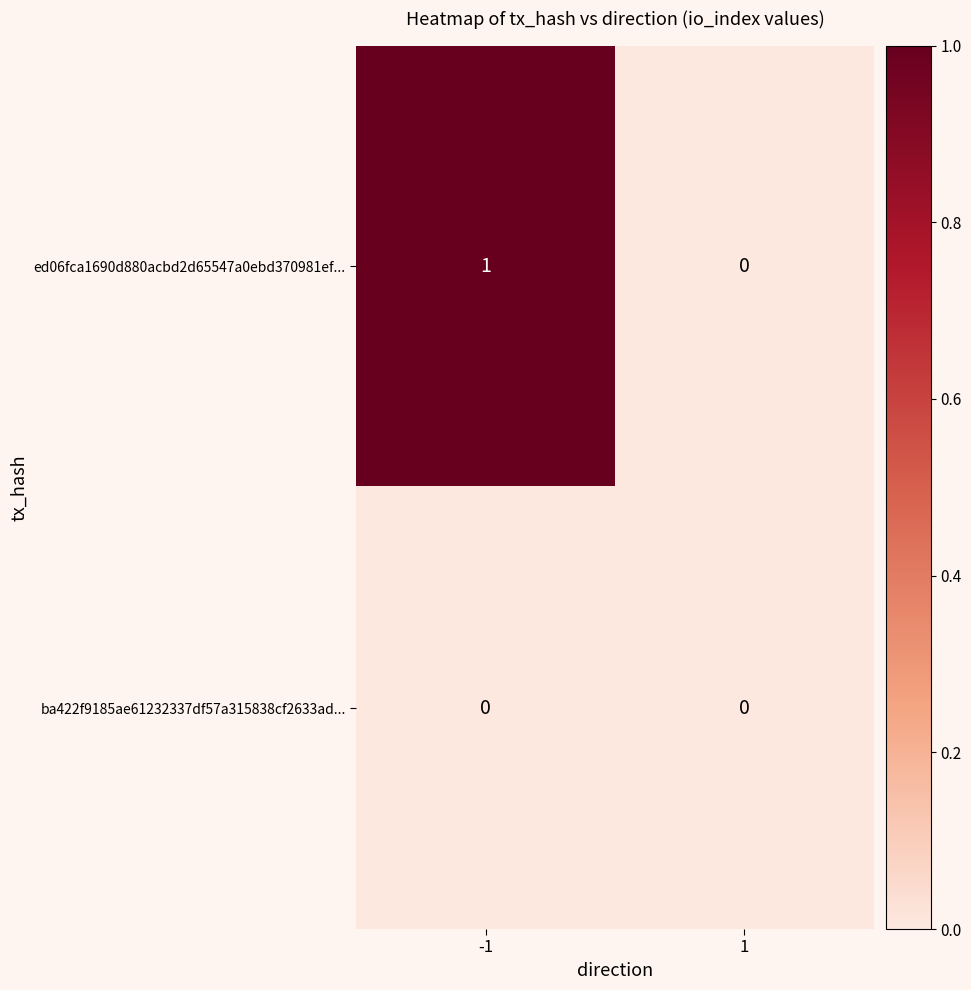

Reading left to right, transcribe all the data shown in this chart.

ed06fca1690d880acbd2d65547a0ebd370981ef...: -1=1	1=0
ba422f9185ae61232337df57a315838cf2633ad...: -1=0	1=0